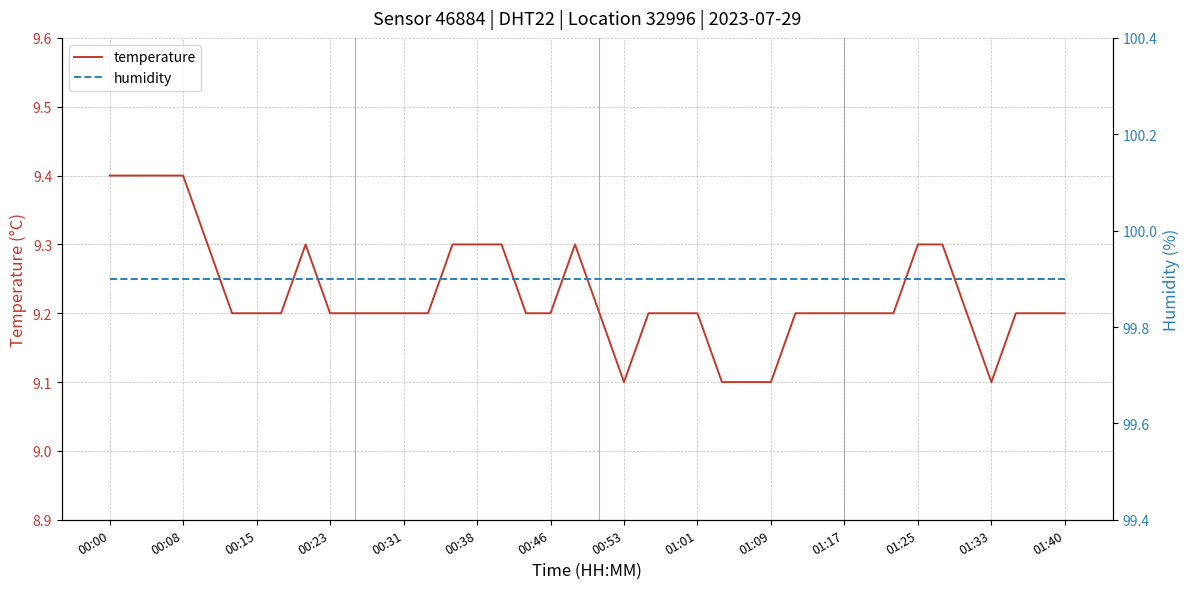

The value of temperature at 01:09 is 9.1. True or false?

True